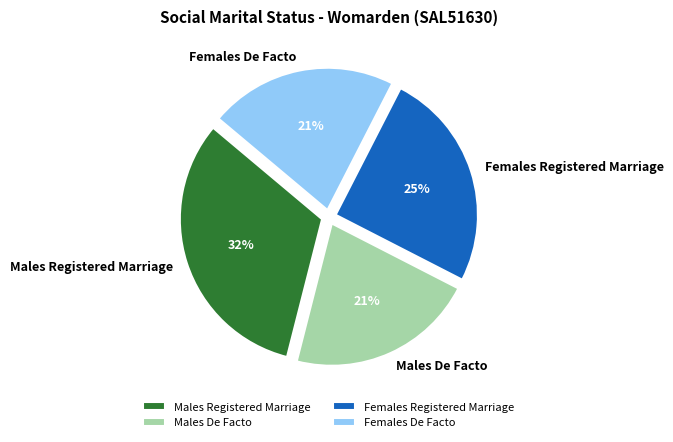

Combined, do Males Registered Marriage and Females De Facto account for over 50%?

Yes